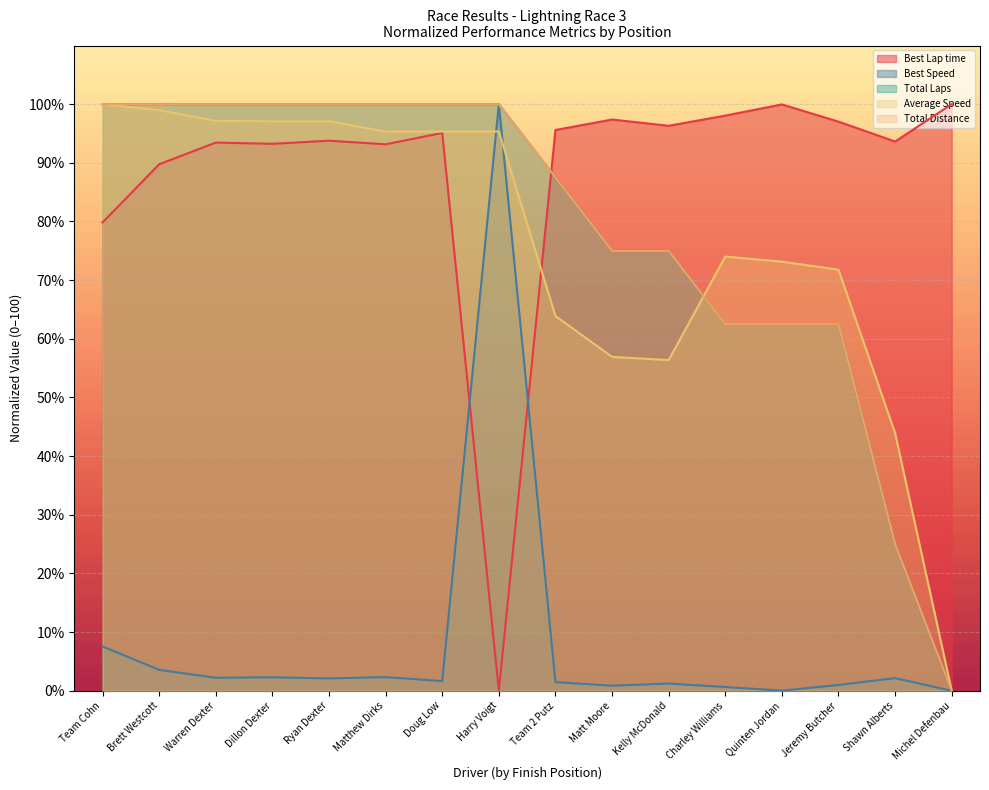

How many positive values does the Best Lap time series have?

15